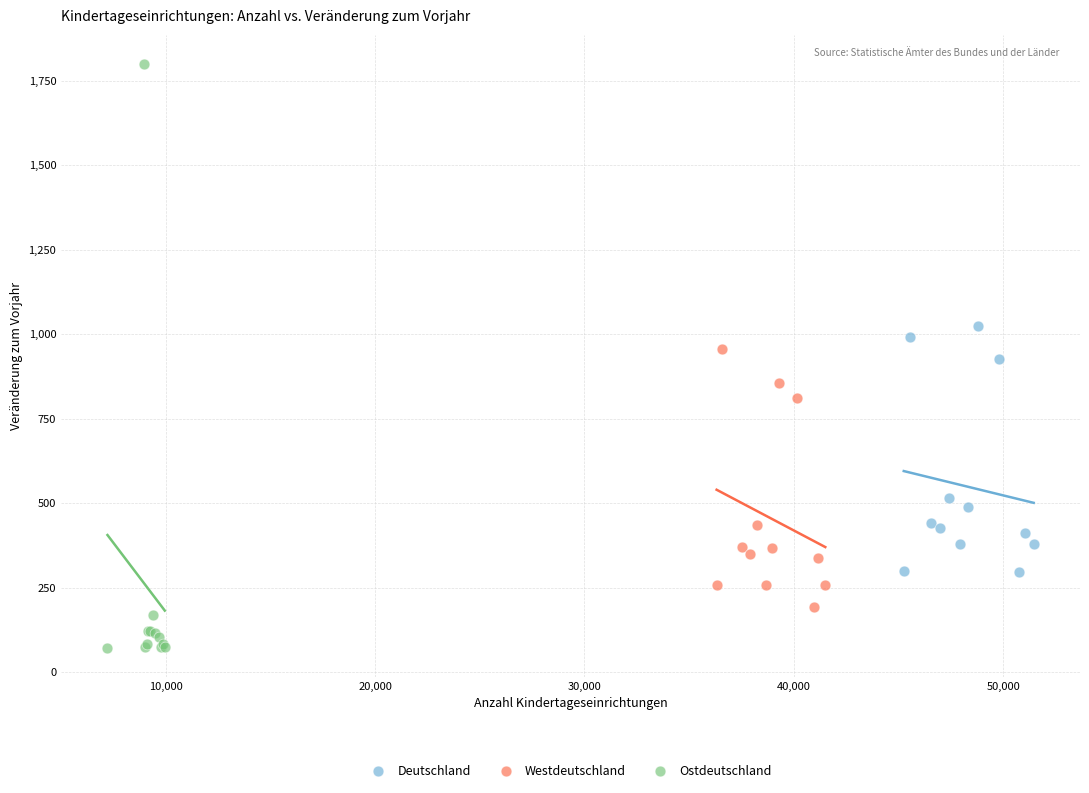

Which series contains the highest Y value?

Ostdeutschland